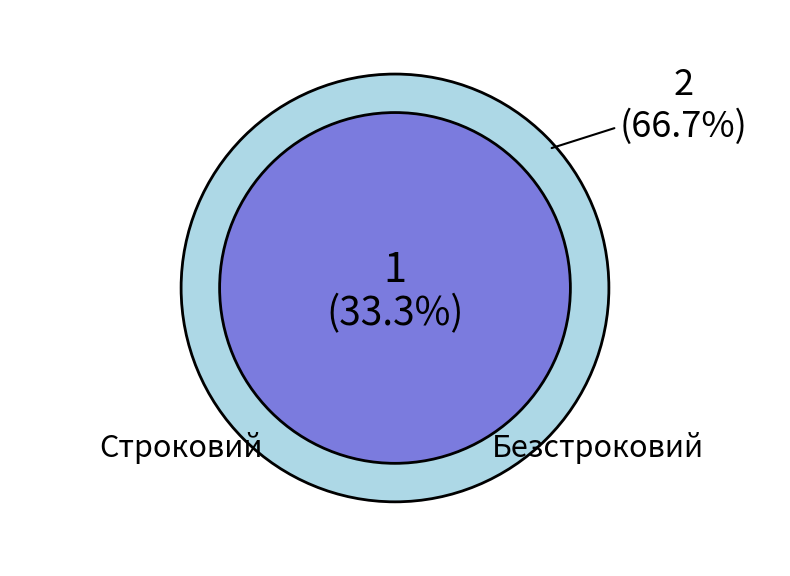

Which slice is the smallest?

Строковий